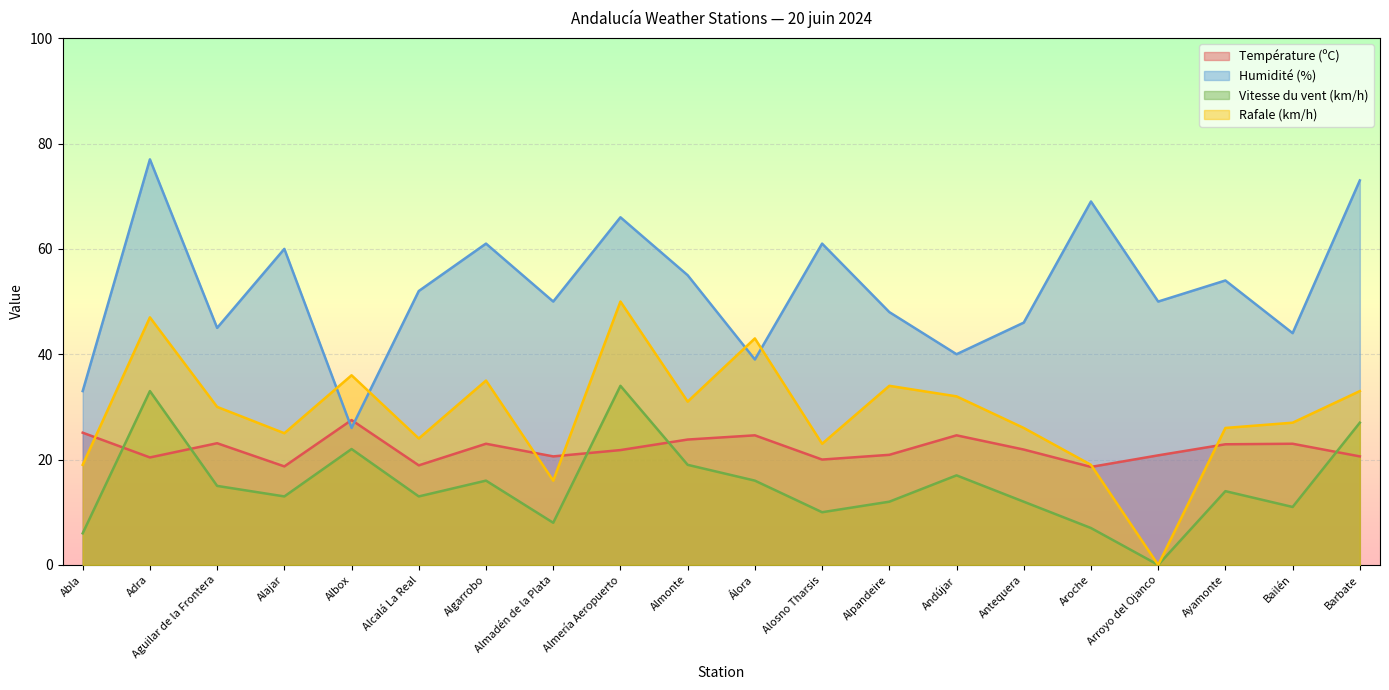

What is the label of the 1st point from the left?

Abla